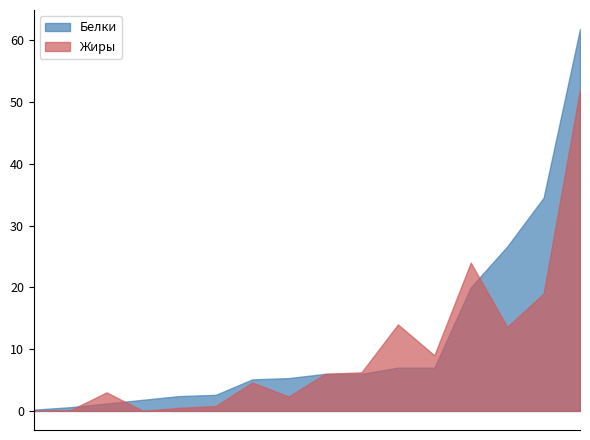

The value of Жиры at Свекольник is 6.2. True or false?

True